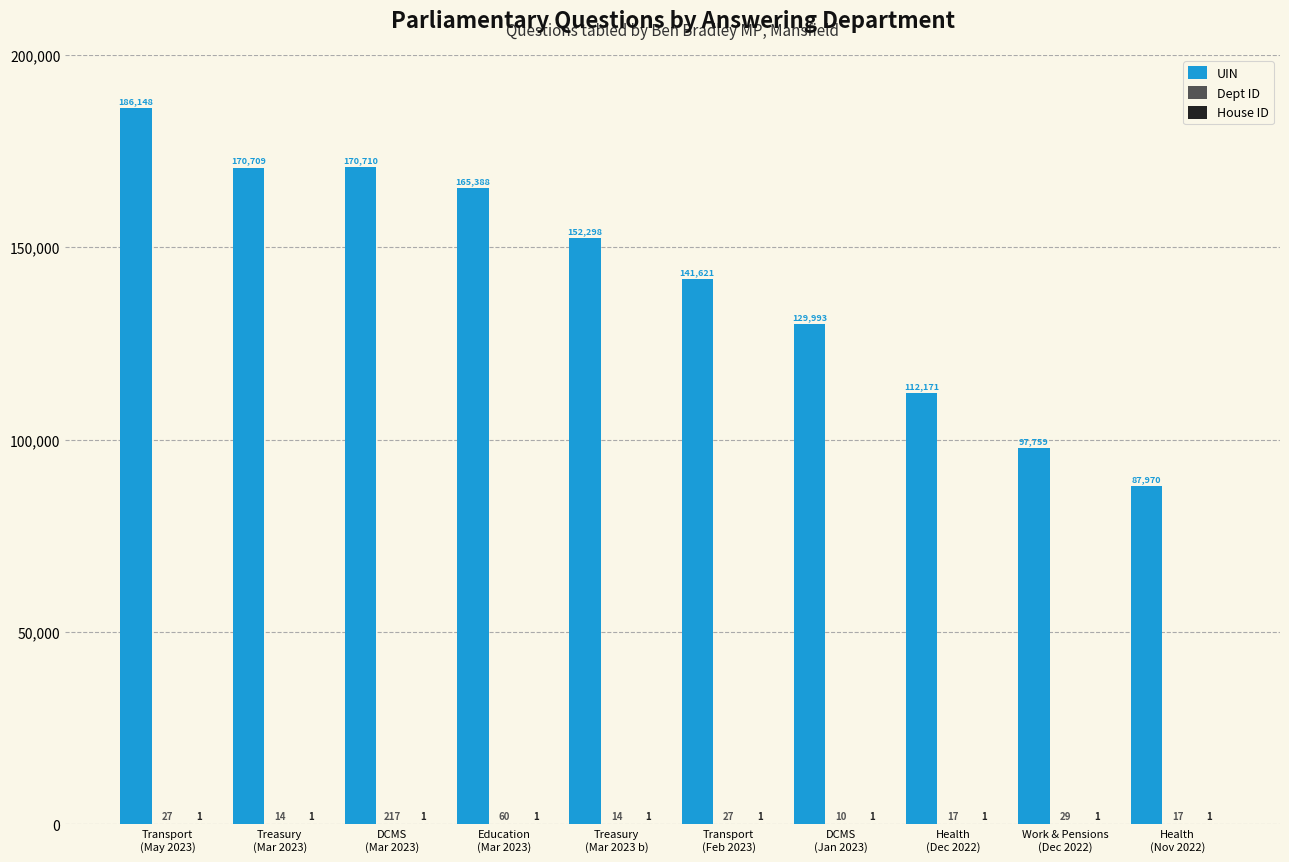

What is the sum of all UIN values?

1414767